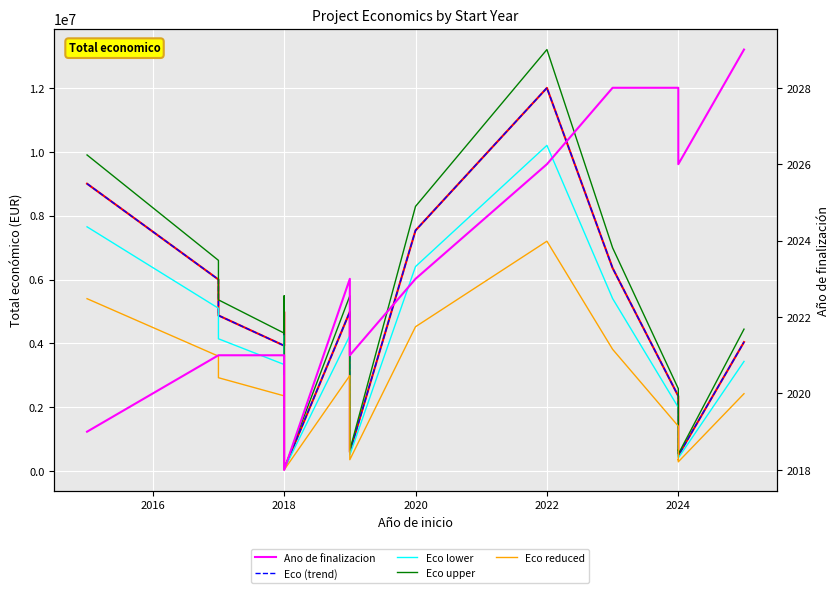

True or false: Total economico and Eco lower intersect in this chart.

False